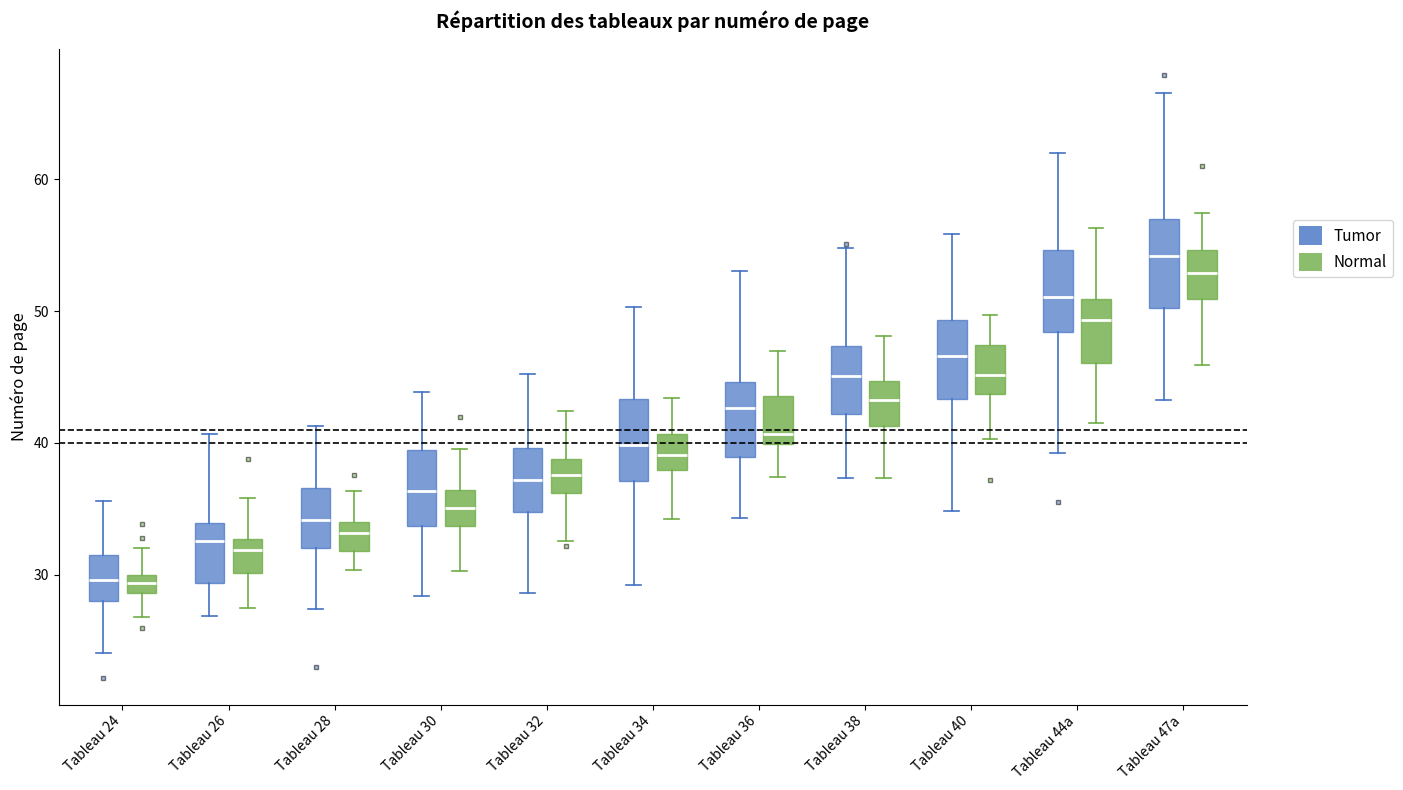

Where is the upper edge of the box for Tableau 38 (Tumor) on the y-axis? The values are not printed on the chart, so give them approximately, as read against the axis.

47